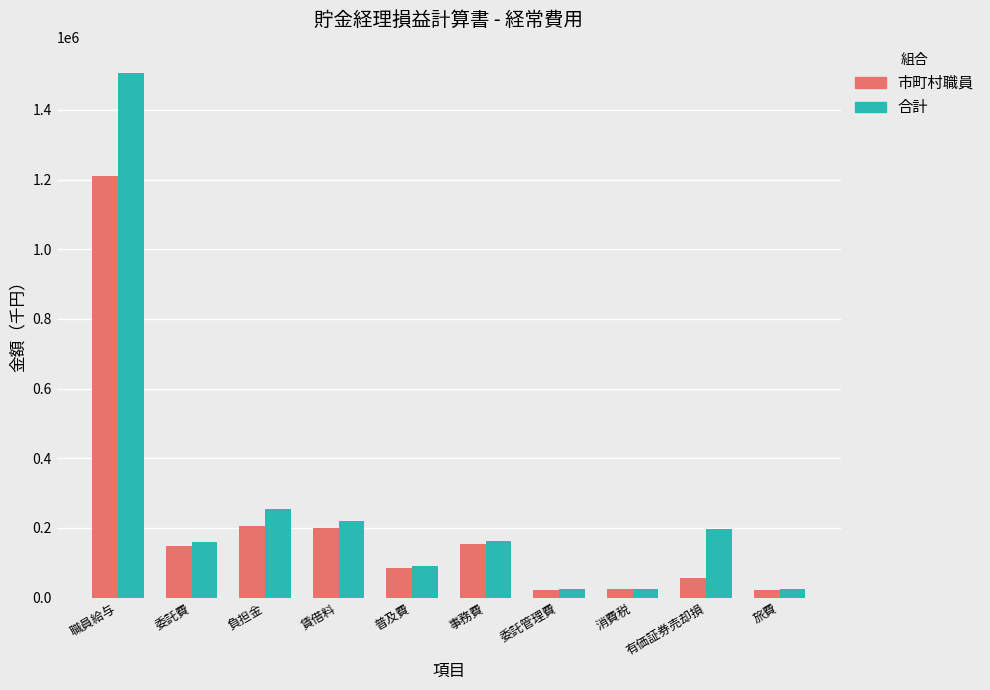

Which series has the largest range (max minus min)?

合計